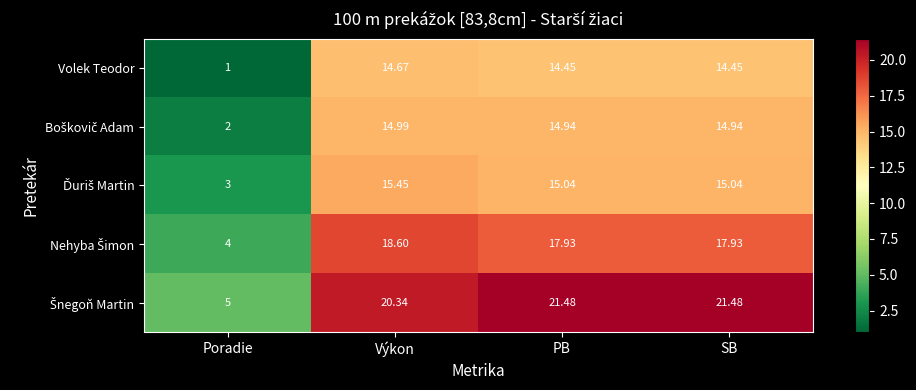

How many data points does each series have?

4